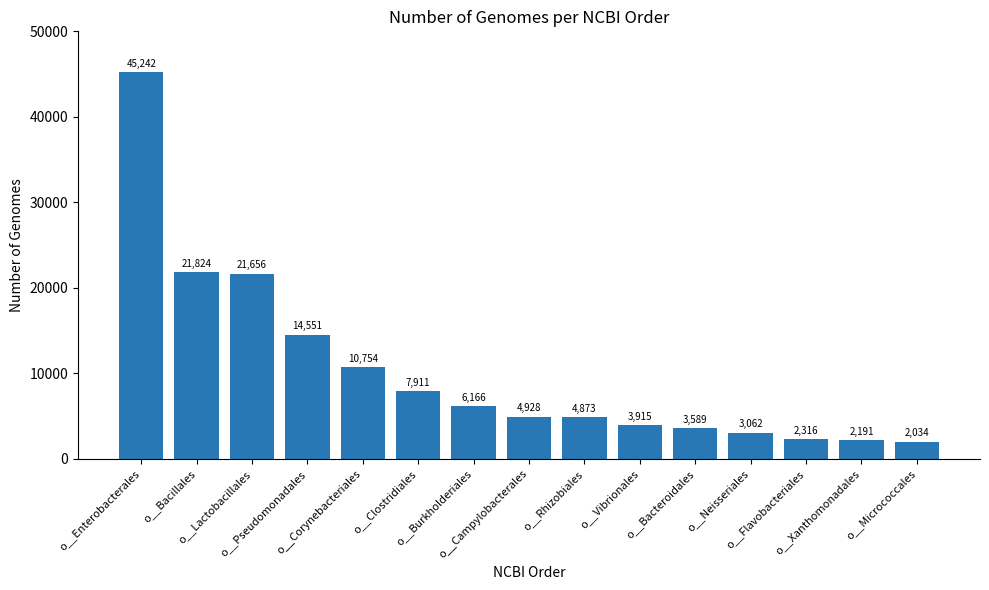

List the labels in order of value, largest first.

o__Enterobacterales, o__Bacillales, o__Lactobacillales, o__Pseudomonadales, o__Corynebacteriales, o__Clostridiales, o__Burkholderiales, o__Campylobacterales, o__Rhizobiales, o__Vibrionales, o__Bacteroidales, o__Neisseriales, o__Flavobacteriales, o__Xanthomonadales, o__Micrococcales